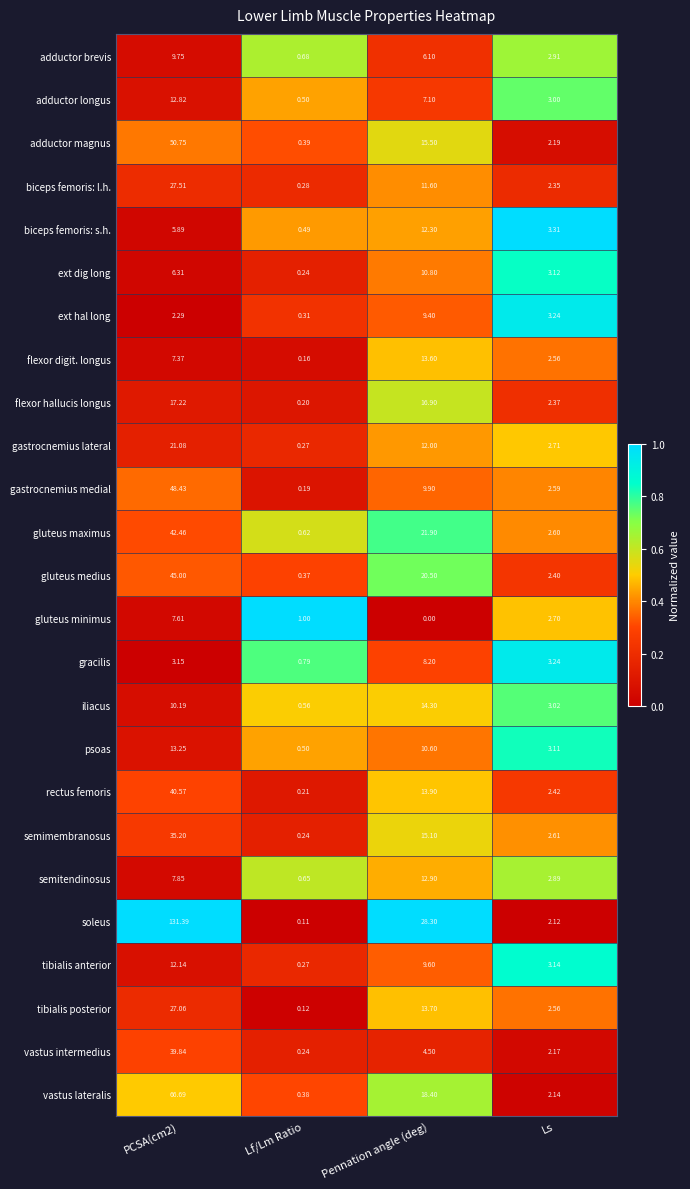

At which category is the sum across all series the highest?

PCSA(cm2)